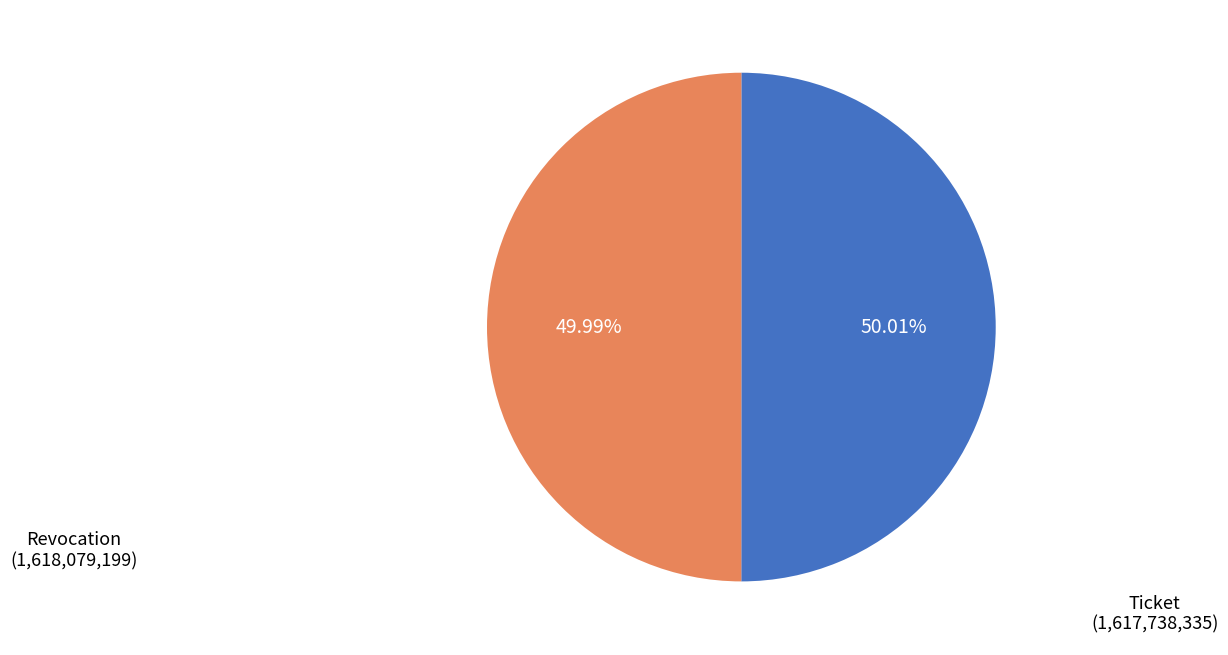

How many slices are in this pie chart?

2